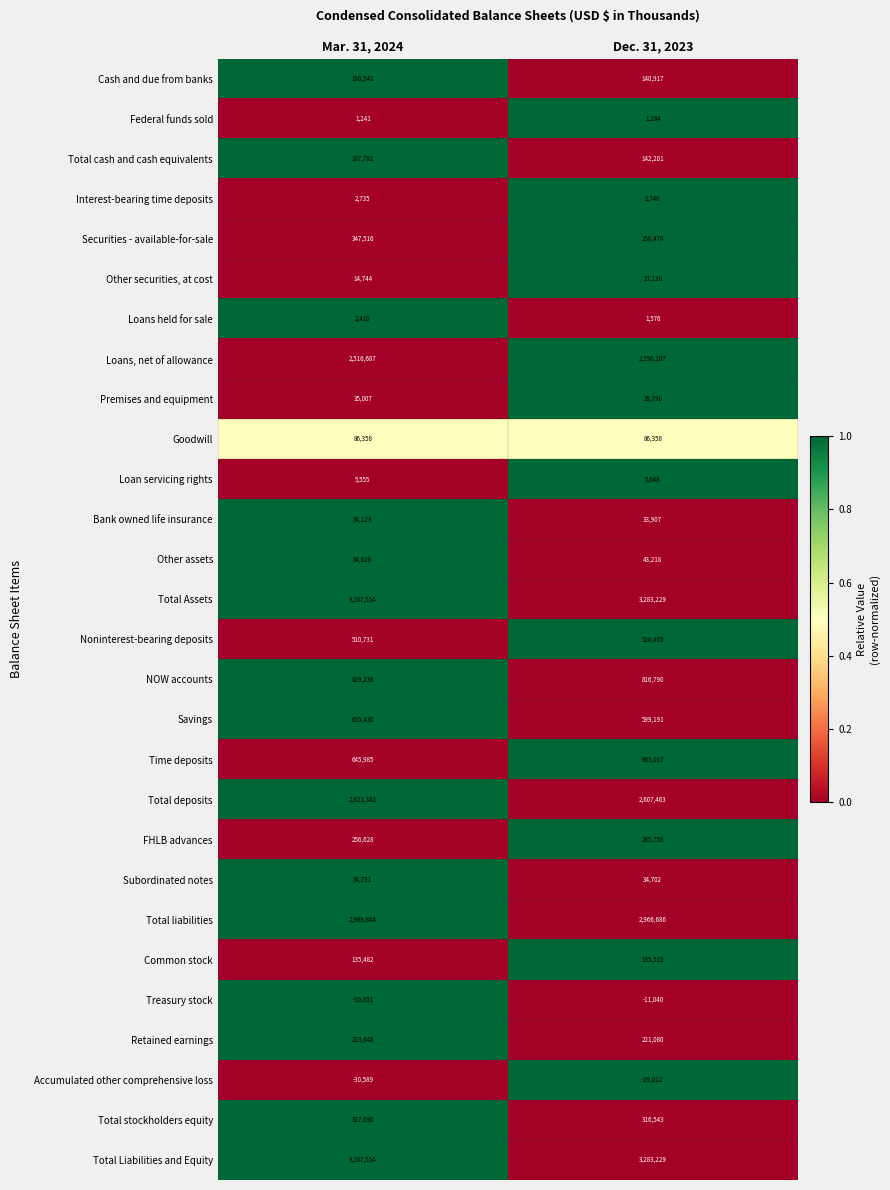

The Accumulated other comprehensive loss series shows -49502 at Mar. 31, 2024. True or false?

False